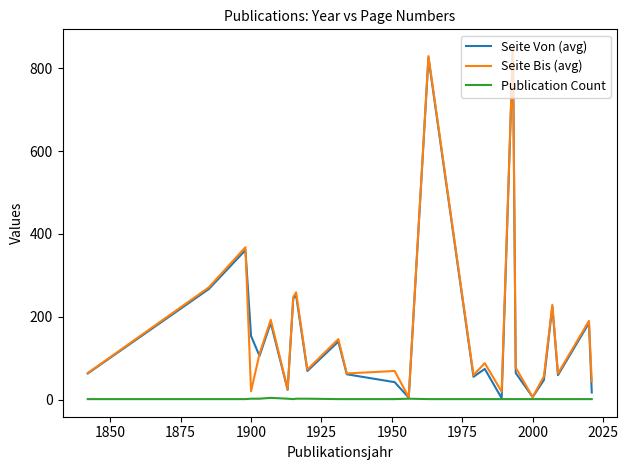

What is the highest value of the Seite Bis (avg) series?

852.0